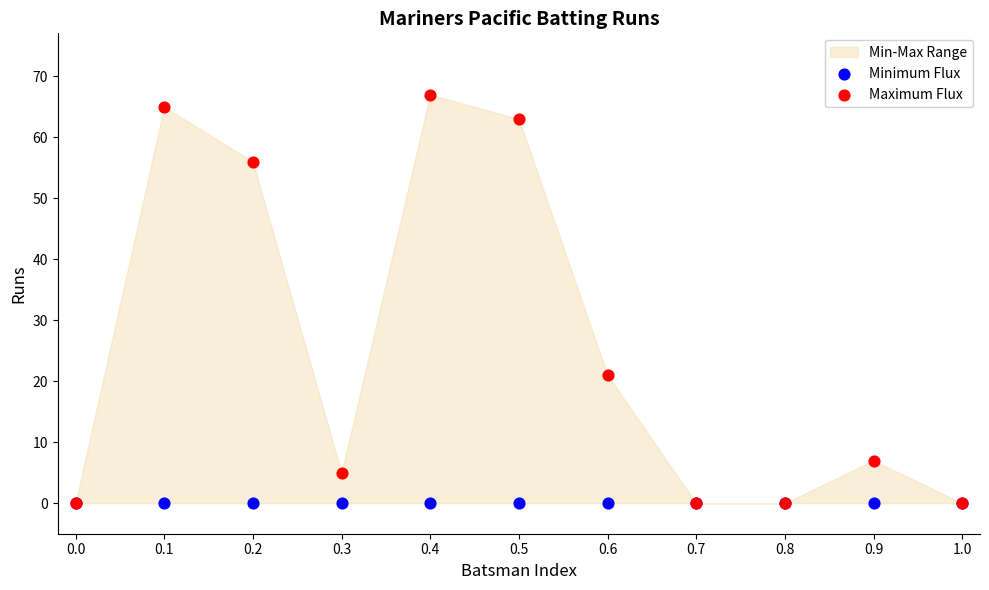

In the Maximum Flux series, what Y value is closest to 33?

21